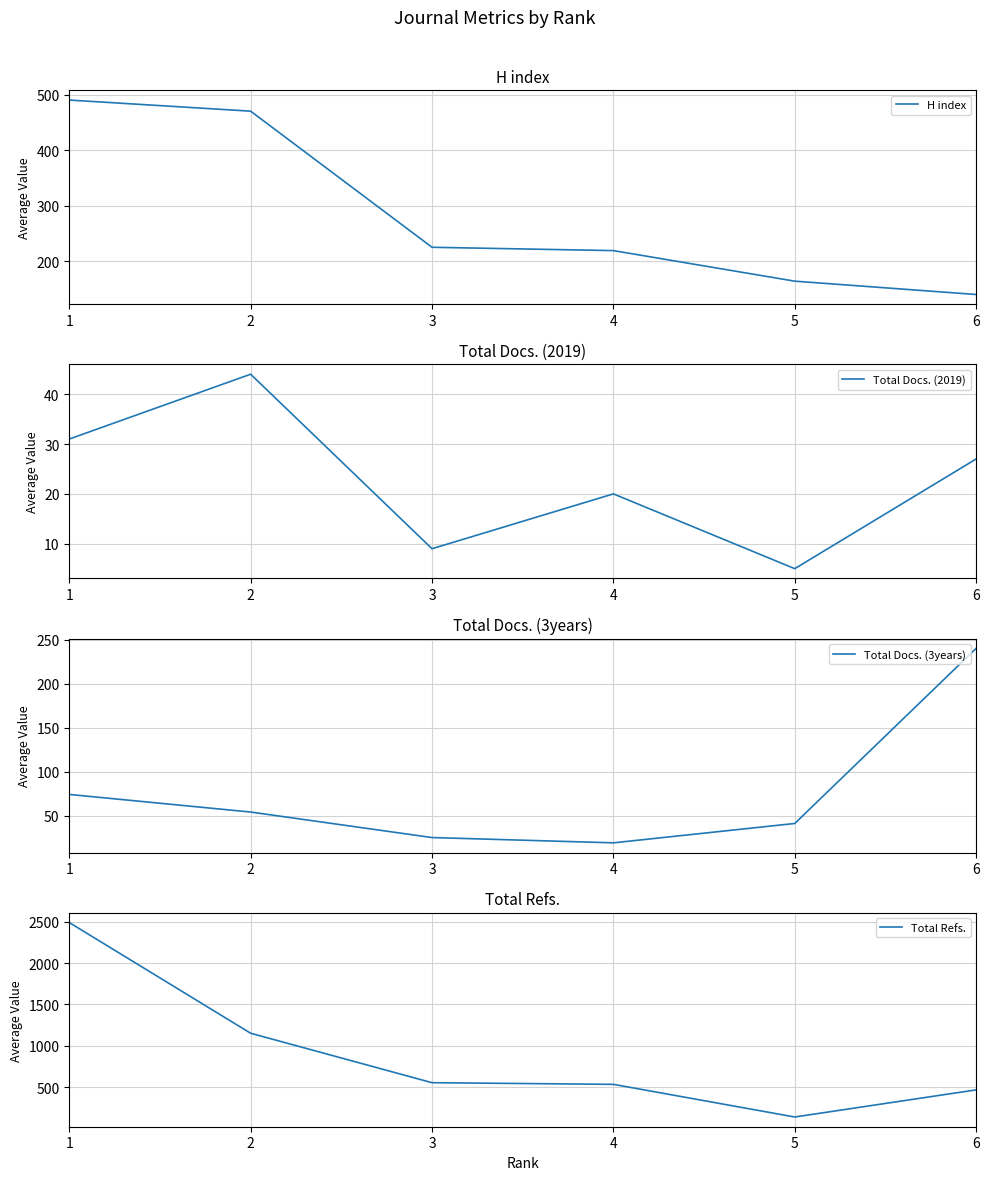

What is the spread (max minus min) of values at 2?

1108